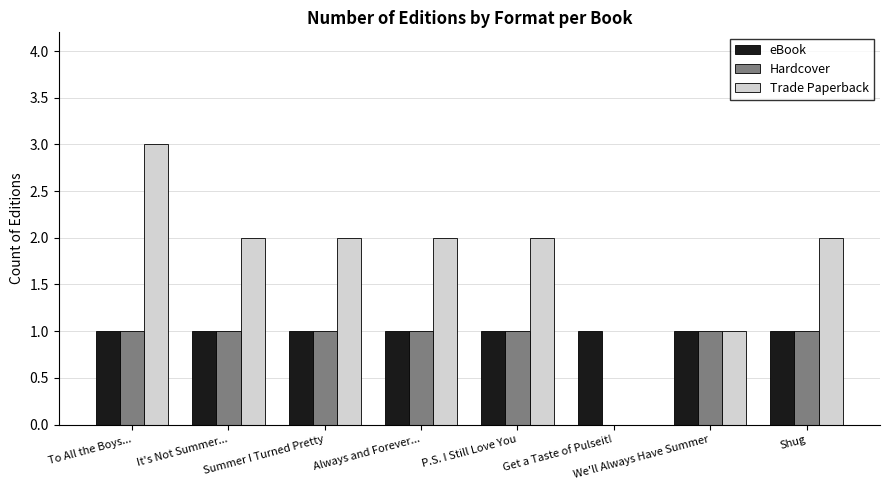

Reading left to right, transcribe all the data shown in this chart.

eBook: 1	1	1	1	1	1	1	1
Hardcover: 1	1	1	1	1	0	1	1
Trade Paperback: 3	2	2	2	2	0	1	2